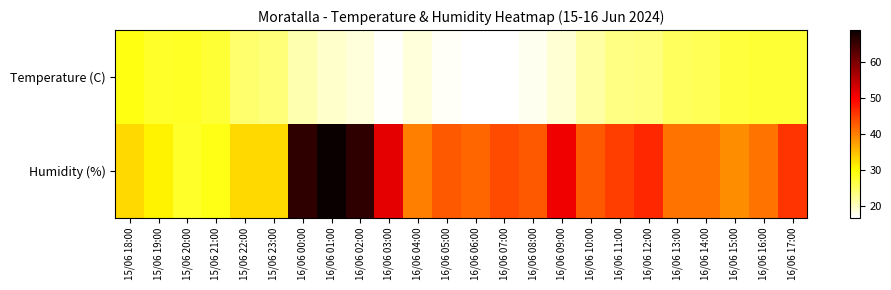

Which series has the widest spread of values?

Humidity (%)